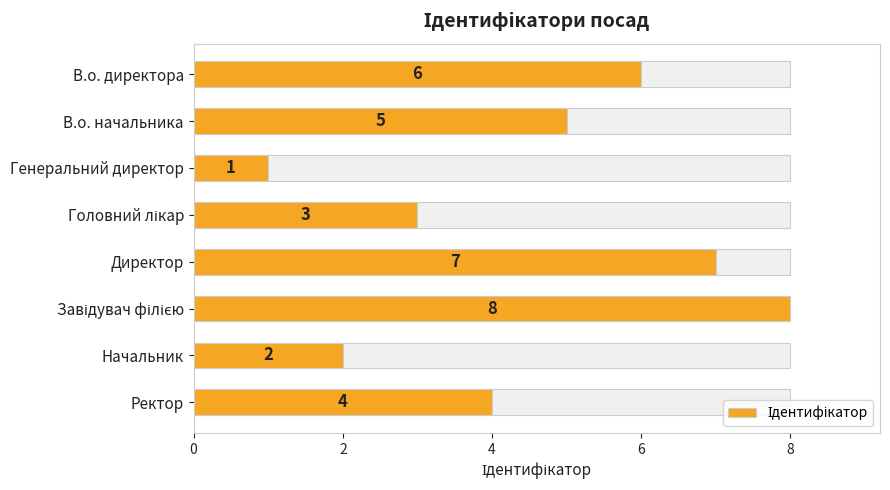

What is the difference between the maximum and minimum values?

7